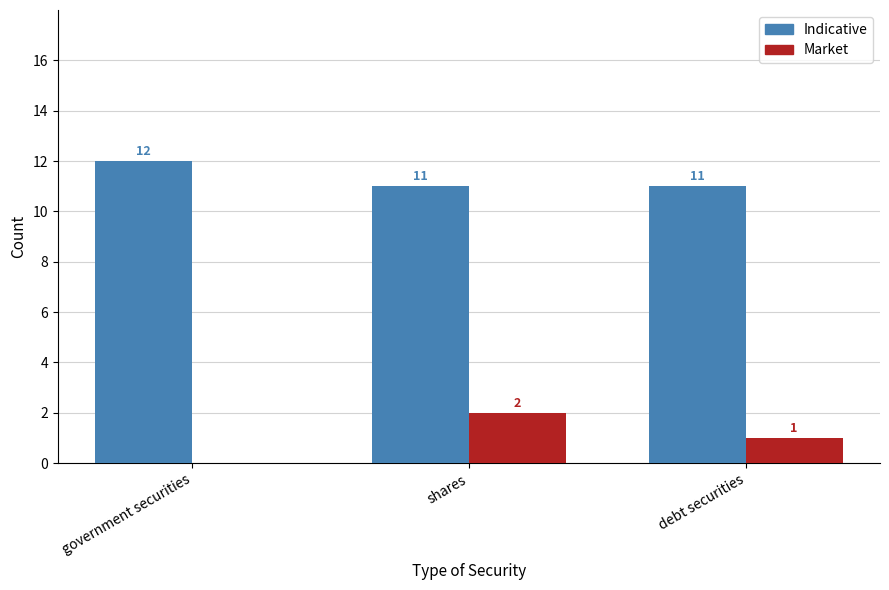

At which label is Market closest to 1?

debt securities